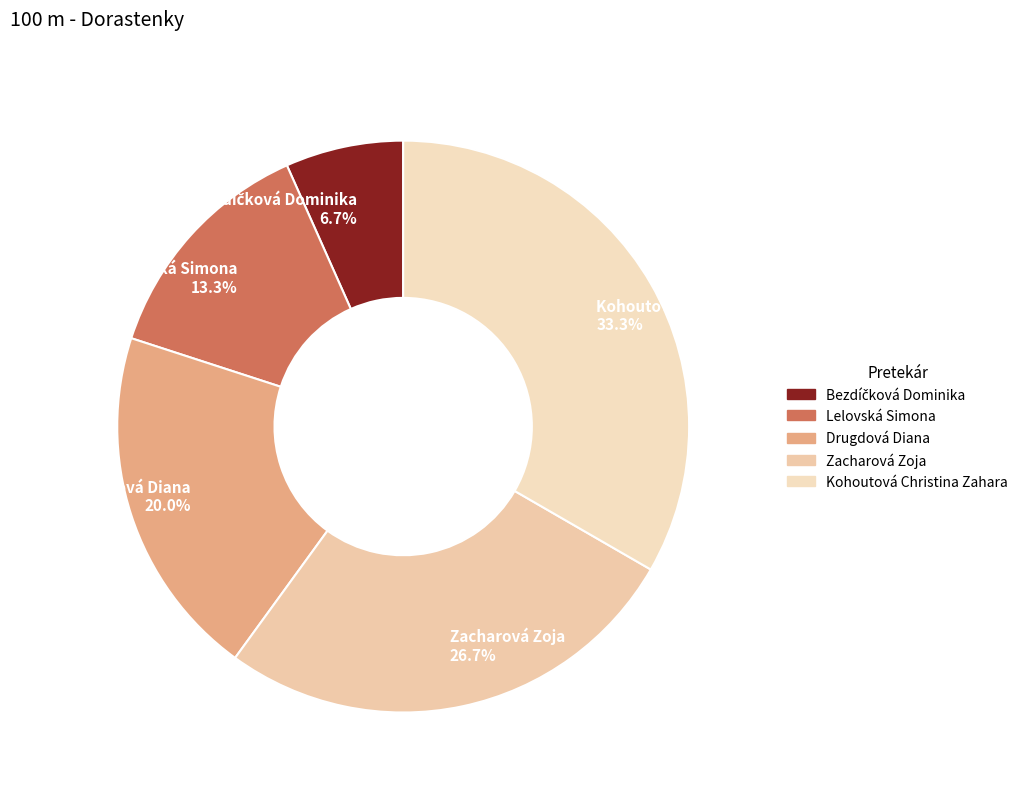

Count the number of slices in the pie.

5